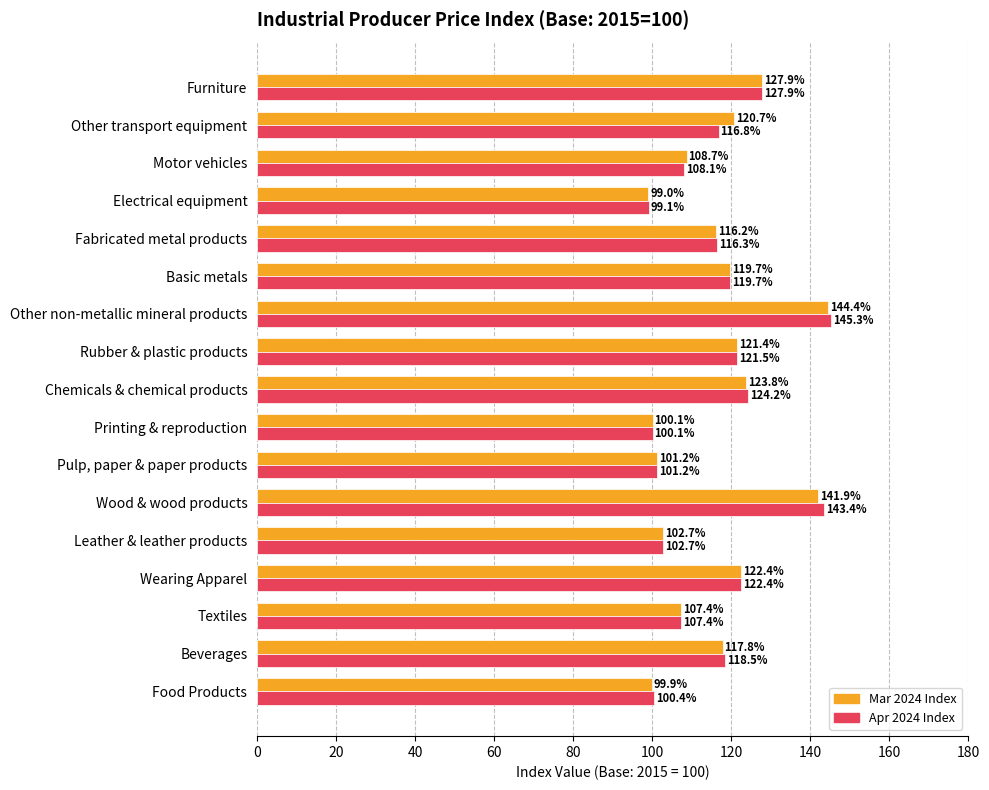

At which label is Mar 2024 Index closest to 121?

Other transport equipment